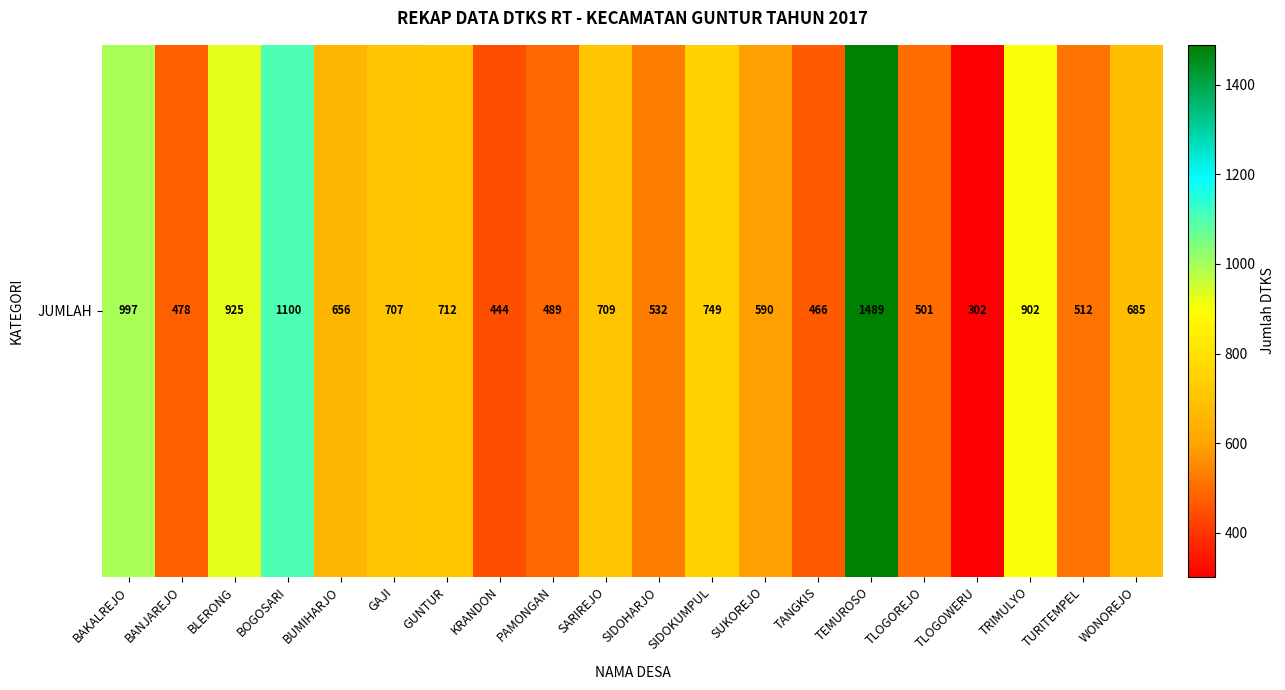

Rank the categories by value from lowest to highest.

TLOGOWERU, KRANDON, TANGKIS, BANJAREJO, PAMONGAN, TLOGOREJO, TURITEMPEL, SIDOHARJO, SUKOREJO, BUMIHARJO, WONOREJO, GAJI, SARIREJO, GUNTUR, SIDOKUMPUL, TRIMULYO, BLERONG, BAKALREJO, BOGOSARI, TEMUROSO